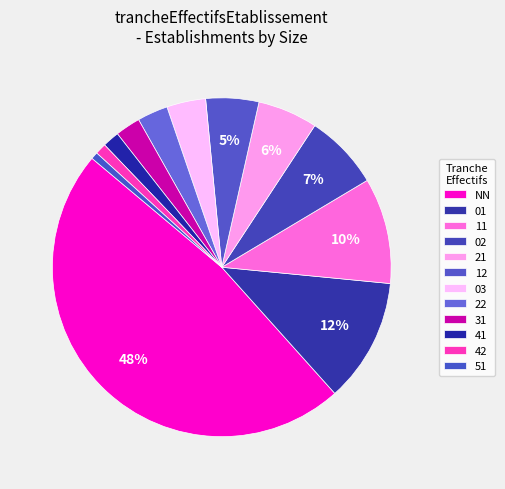

To the nearest percent, what is the combined percentage of 31 and 03?

6%